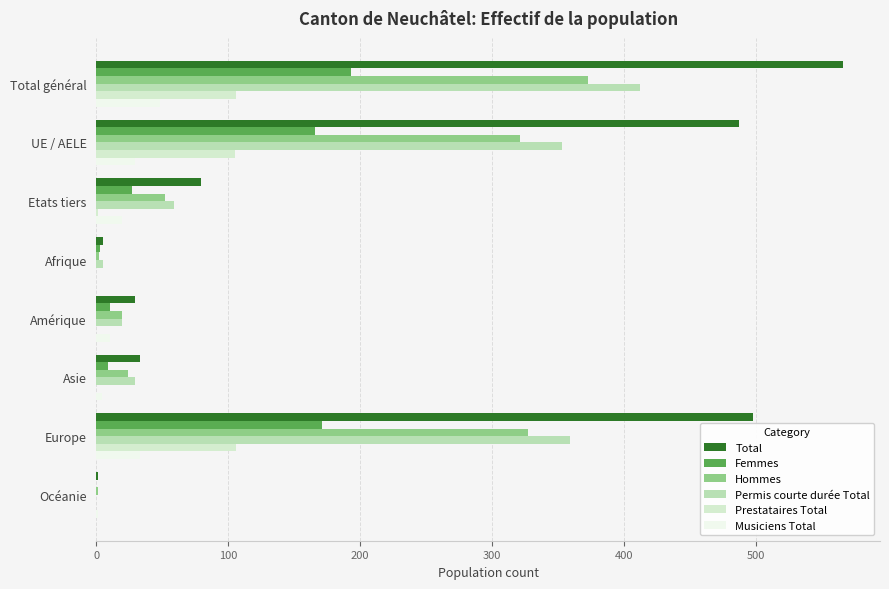

What is the greatest value displayed?

566